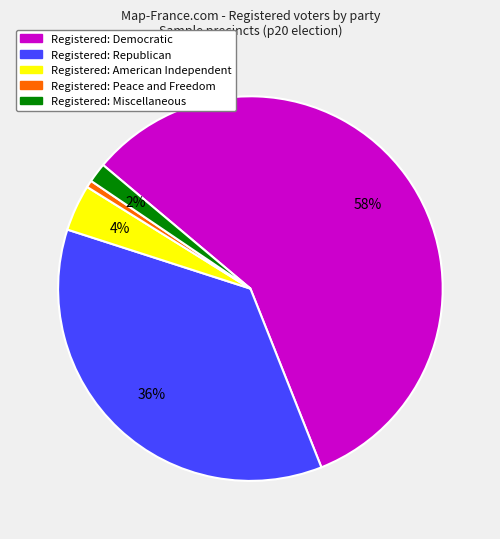

Is there any slice that represents more than half of the pie?

Yes